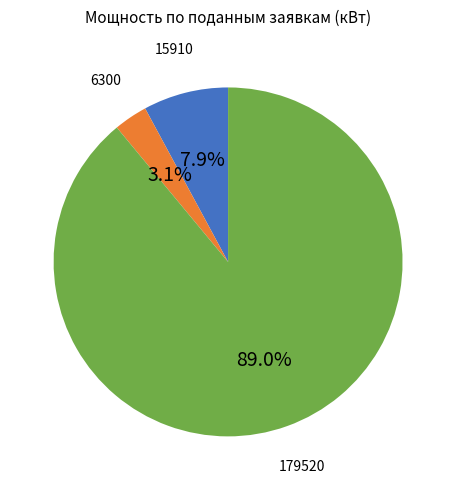

To the nearest percent, what is the average slice percentage?

33%